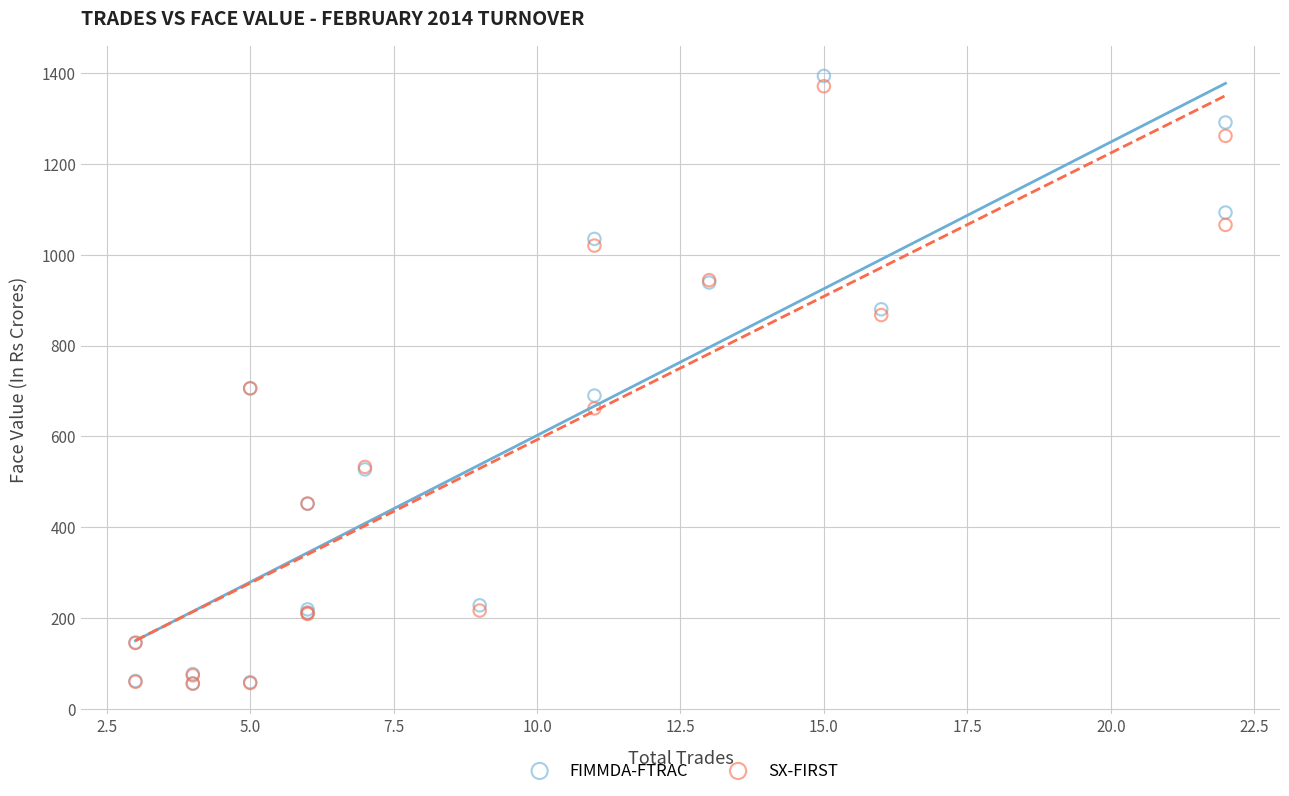

What are all the series names shown in the legend?

FIMMDA-FTRAC, SX-FIRST